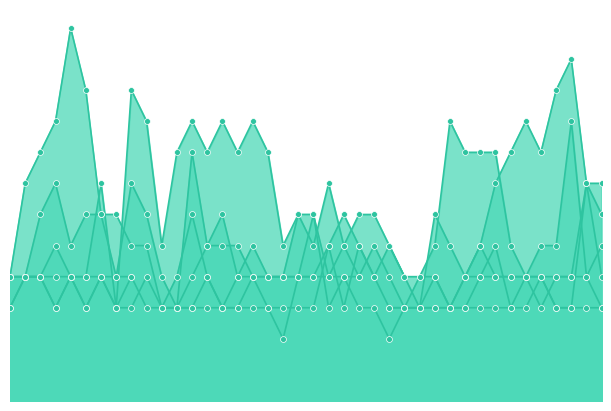

Is the value of 8.103 at 2004/02/28 06:00 greater than the value of 2.047 at 2004/02/28 05:20?

No